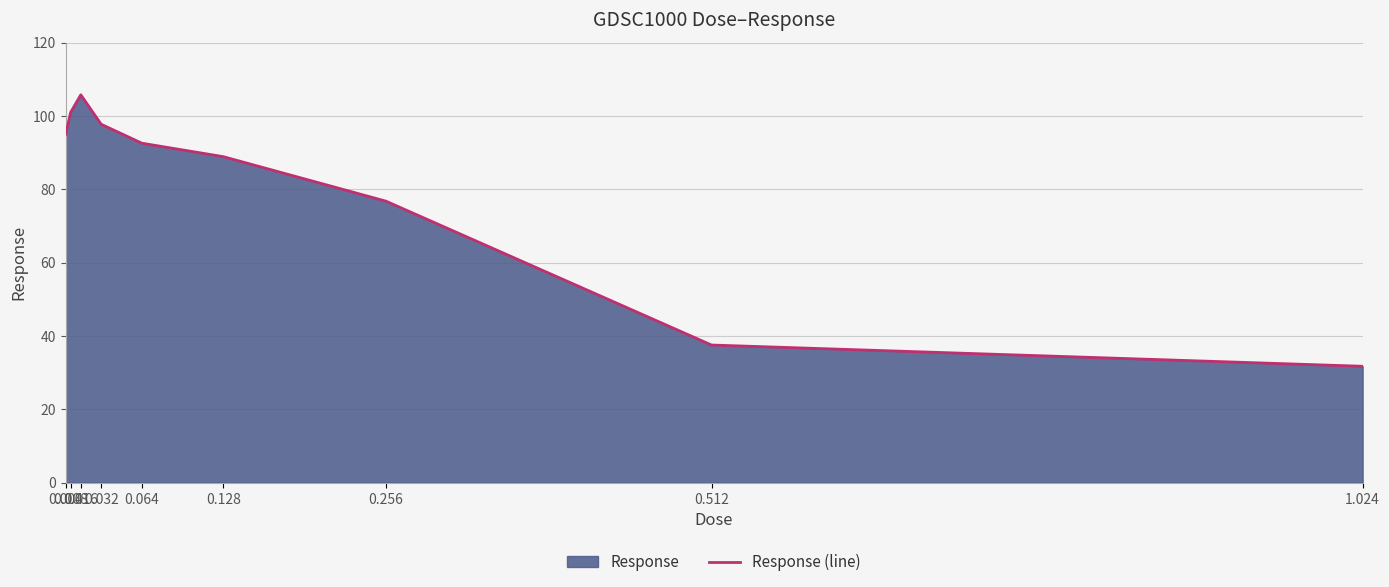

True or false: the data shows 105.7 at 0.016.

True